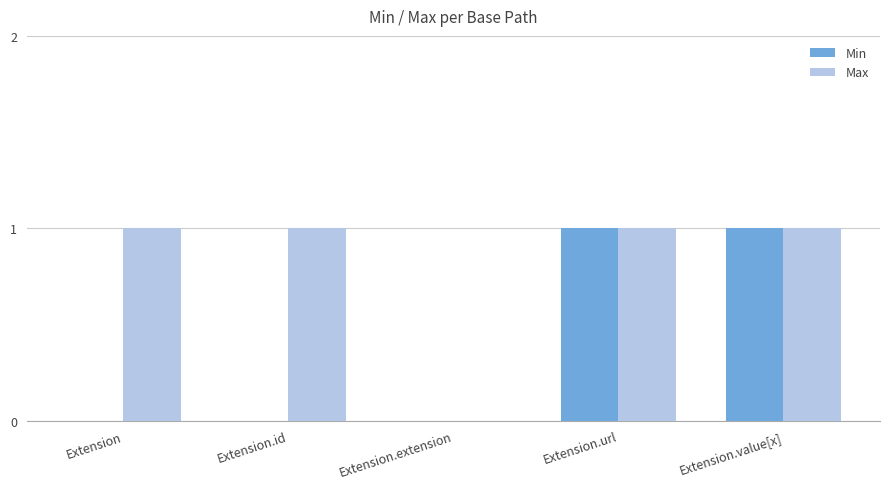

How many distinct data groups are displayed?

2